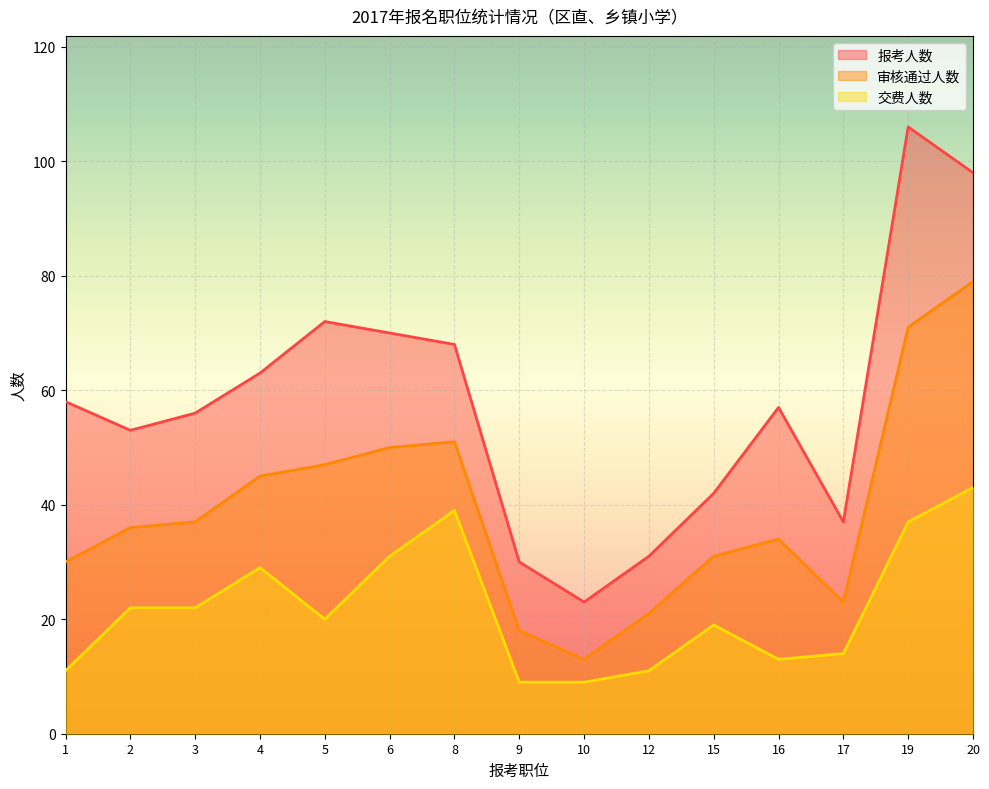

What is the value of the 审核通过人数 point at the 8th from the left?

18